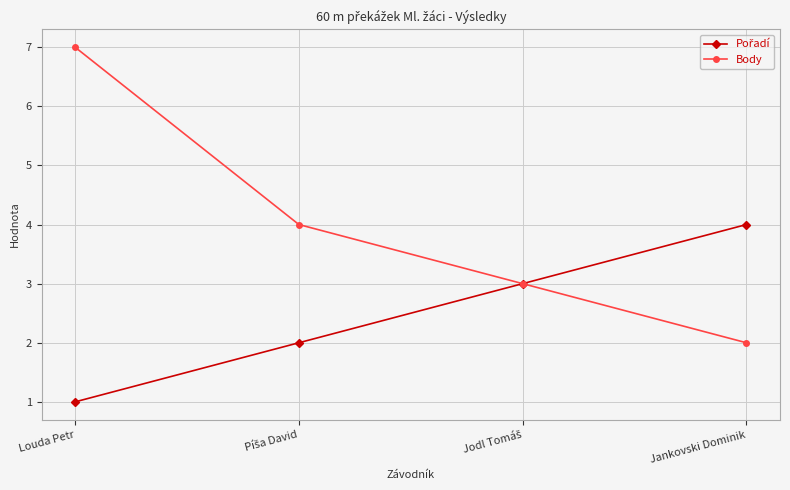

Is this an area chart (filled region under the line)?

No